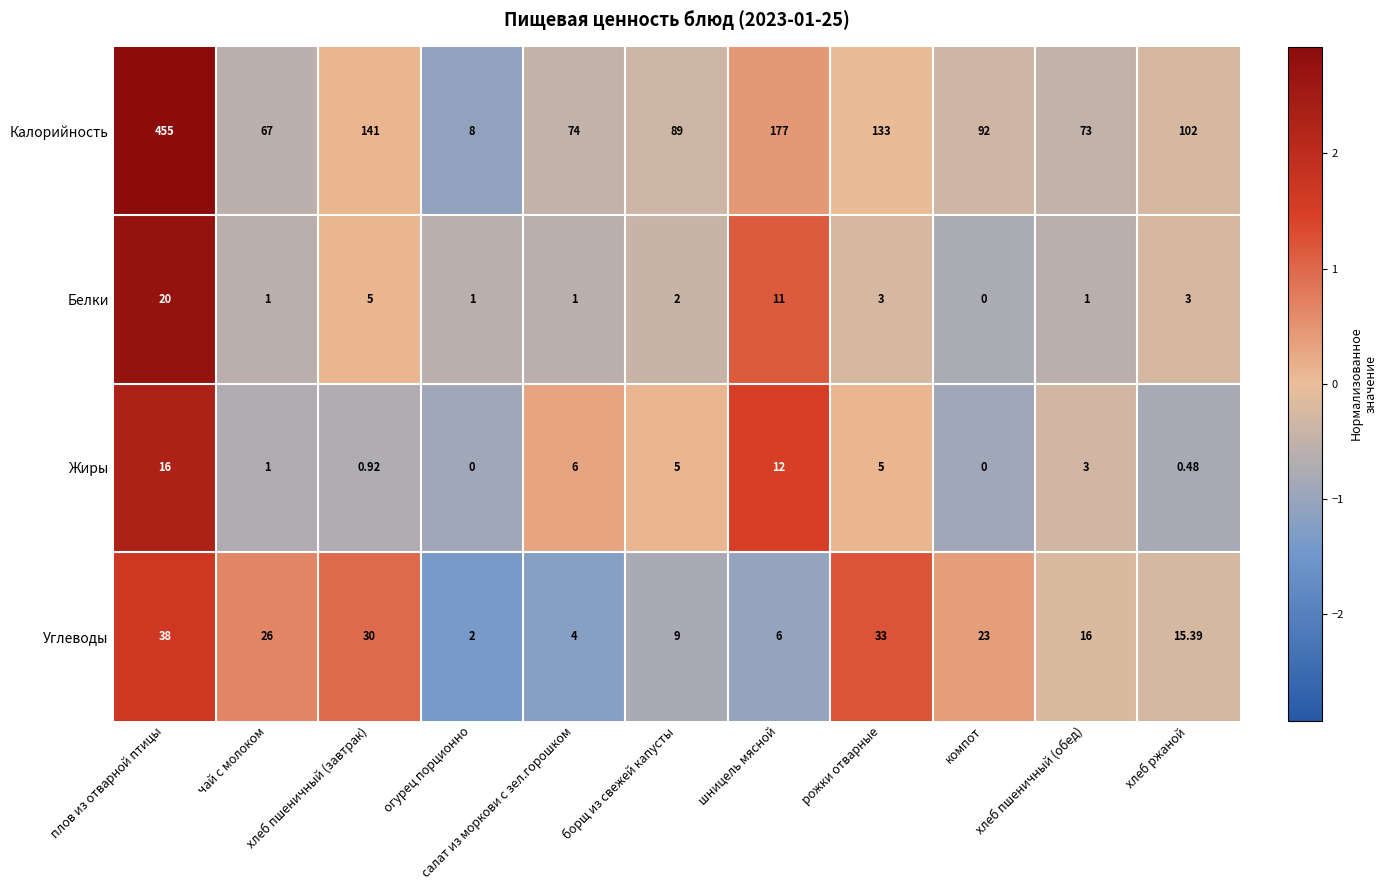

What is the spread (max minus min) of values at шницель мясной?

171.0